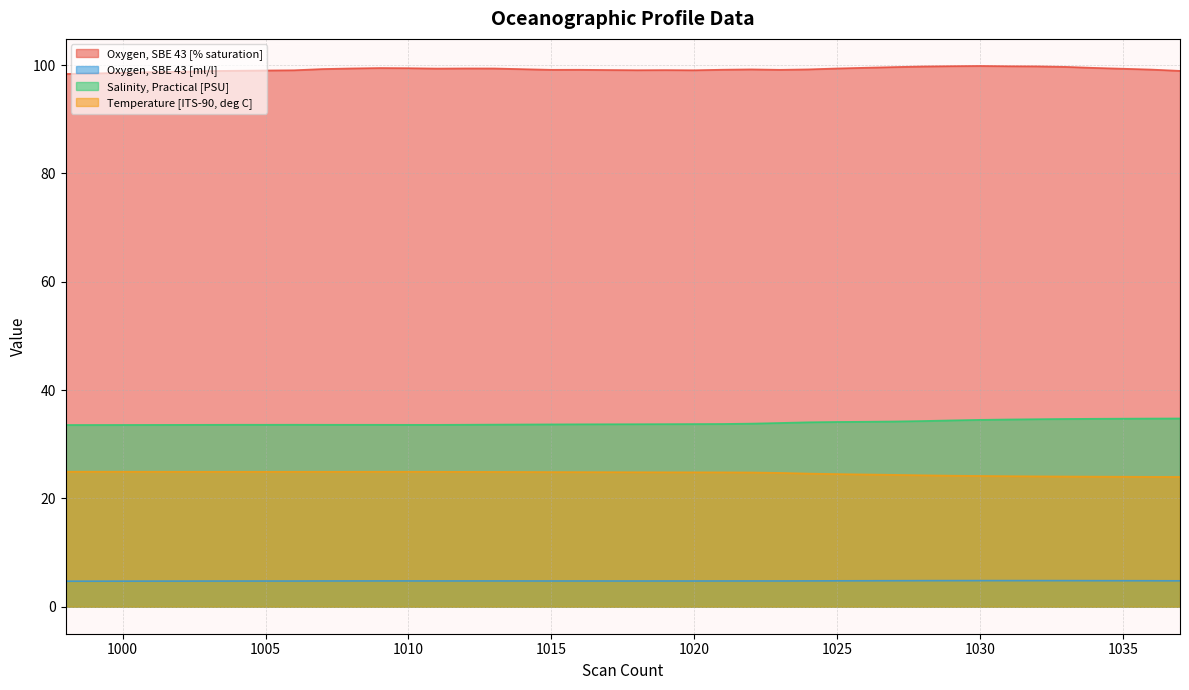

What is the difference between the highest and lowest values at 1017?

94.4